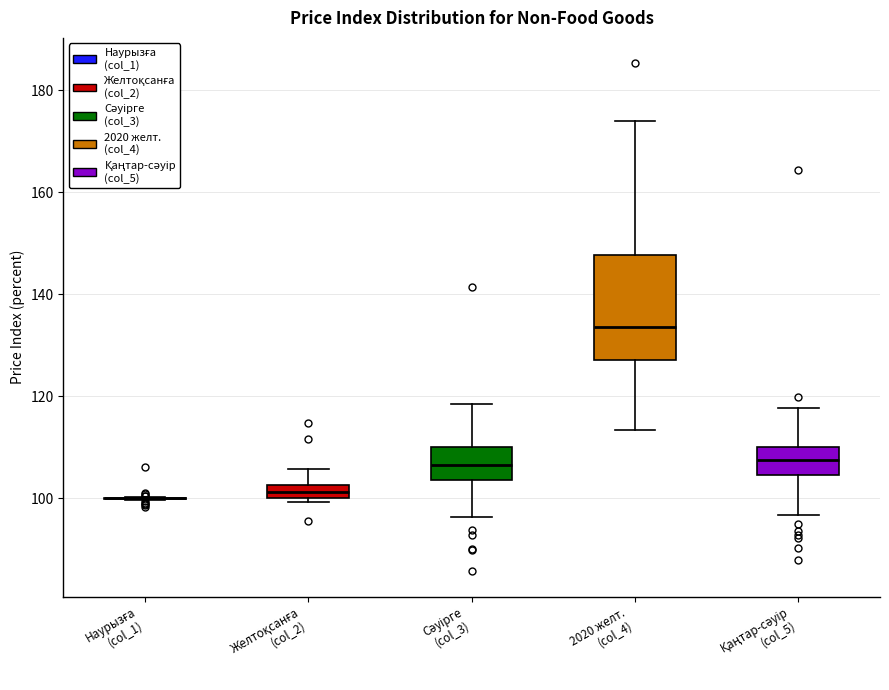

Where does the median line of the box for Қаңтар-сәуір (col_5) sit on the y-axis? The values are not printed on the chart, so give them approximately, as read against the axis.

108